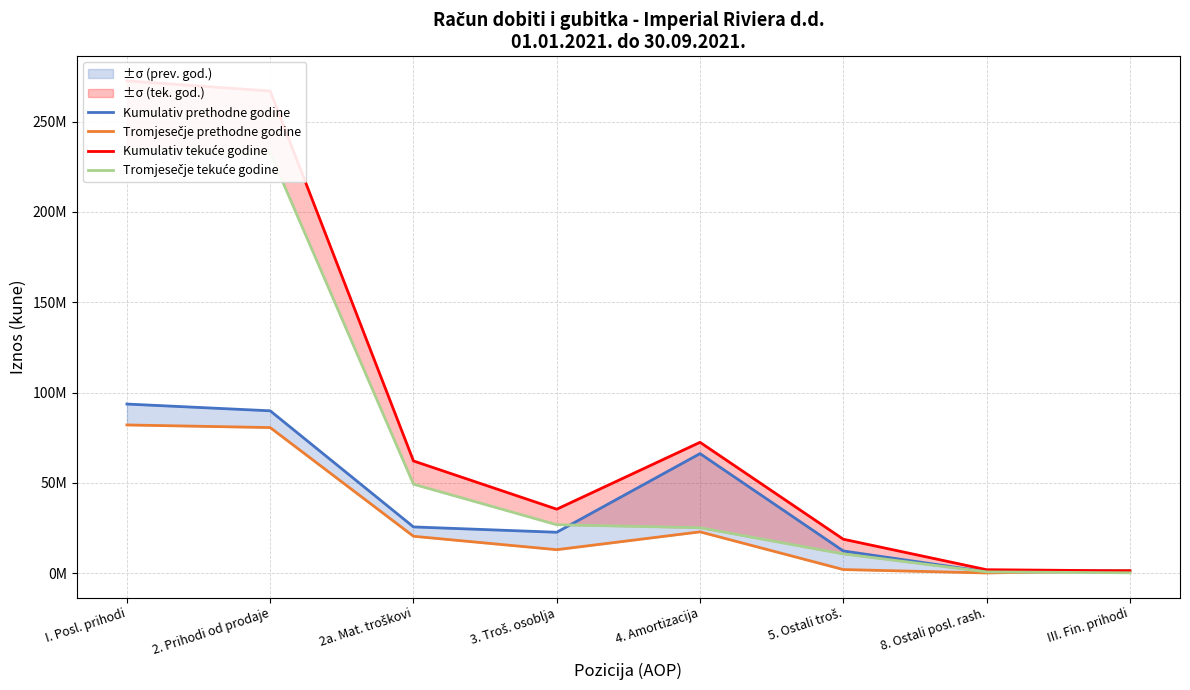

List the series in order of their peak value, highest first.

Kumulativ tekuće godine, Tromjesečje tekuće godine, Kumulativ prethodne godine, Tromjesečje prethodne godine